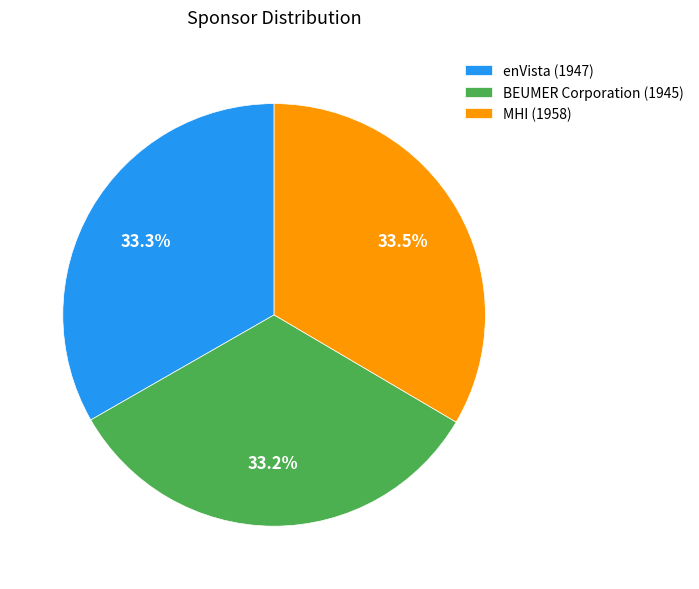

What percentage is NOT represented by MHI (1958)?

66.5%